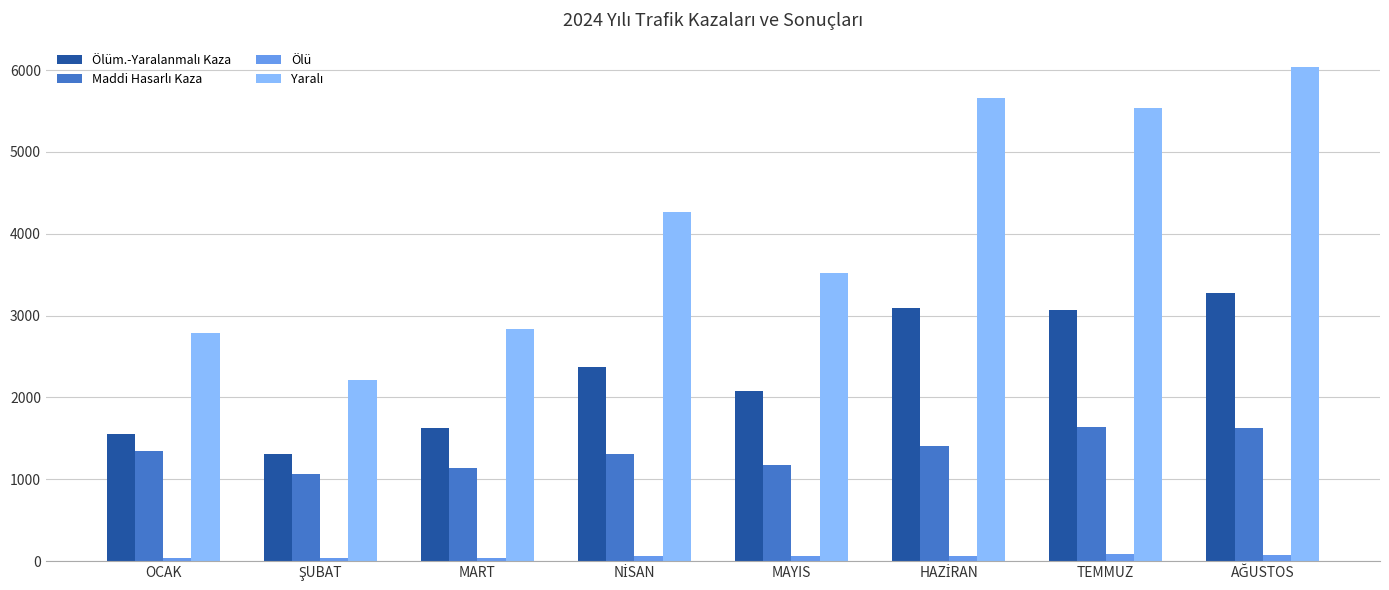

How many categories are shown in the chart?

8